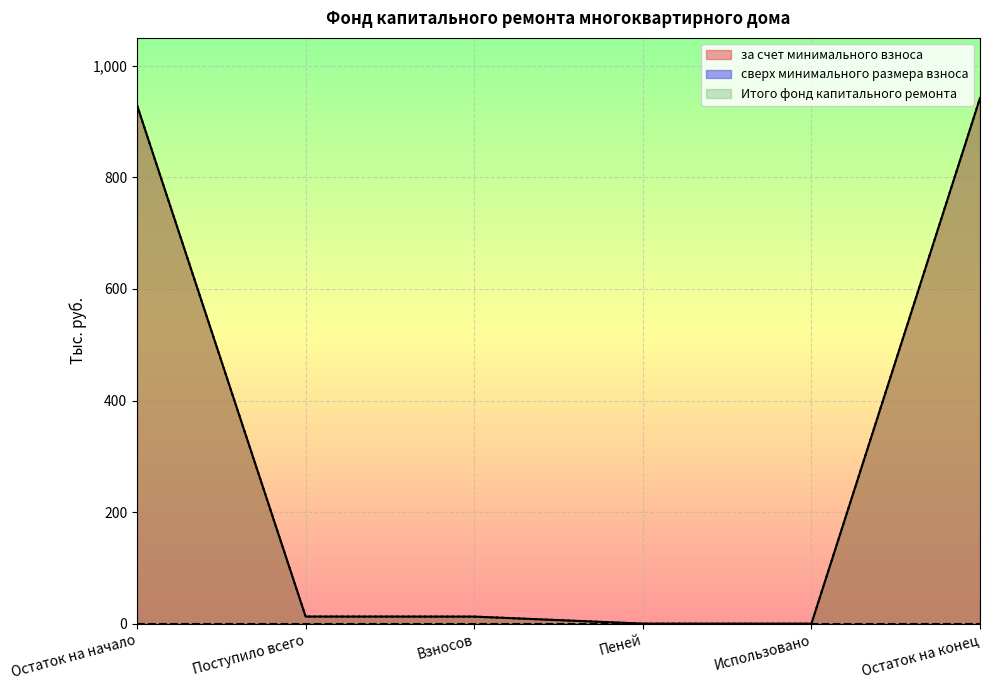

What is the label of the 2nd point from the right?

Использовано